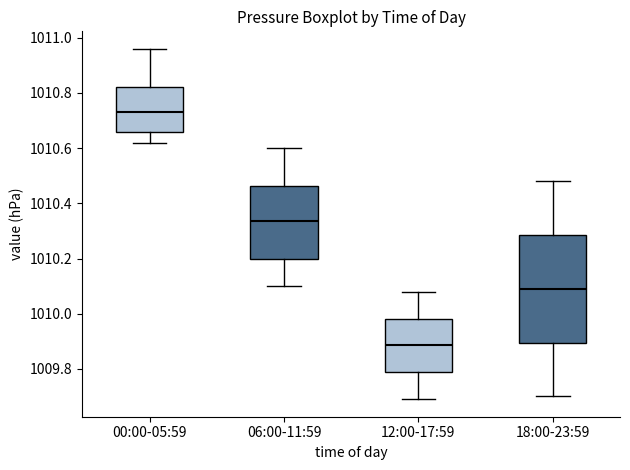

Which box is the tallest, from its lower edge to its upper edge?

18:00-23:59